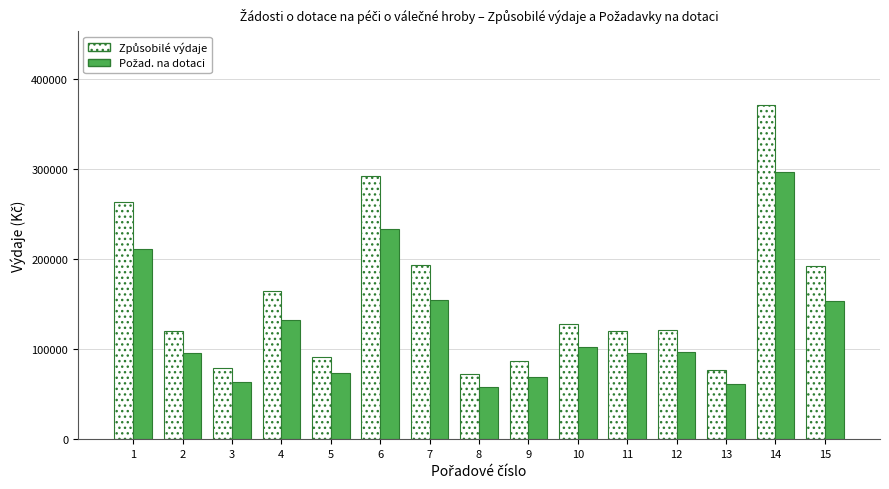

What is the total value across all series at 7?

347400